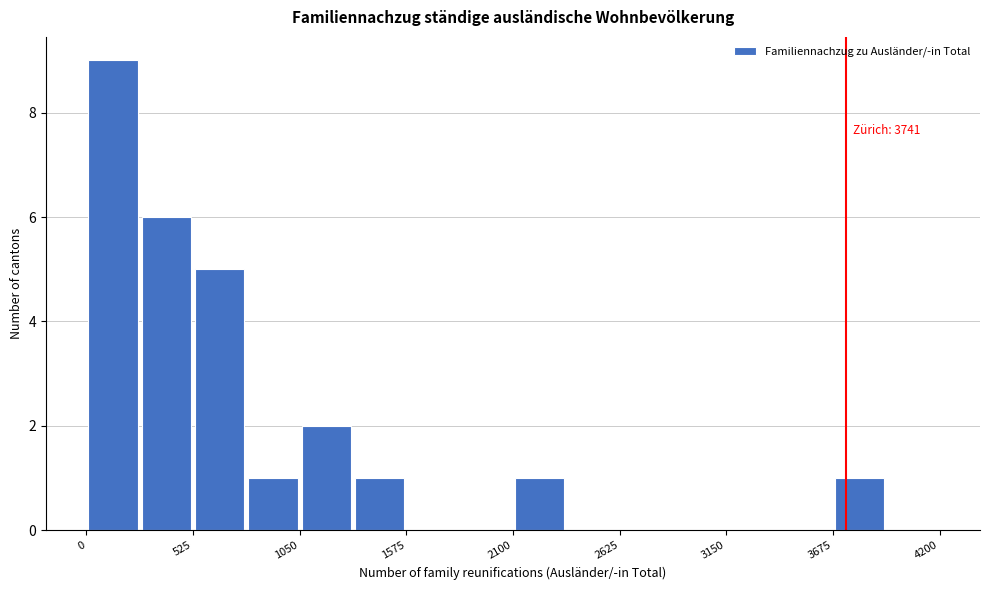

Around what value on the x-axis is the tallest bar? Give the approximate position of its centre, as read against the axis.

100